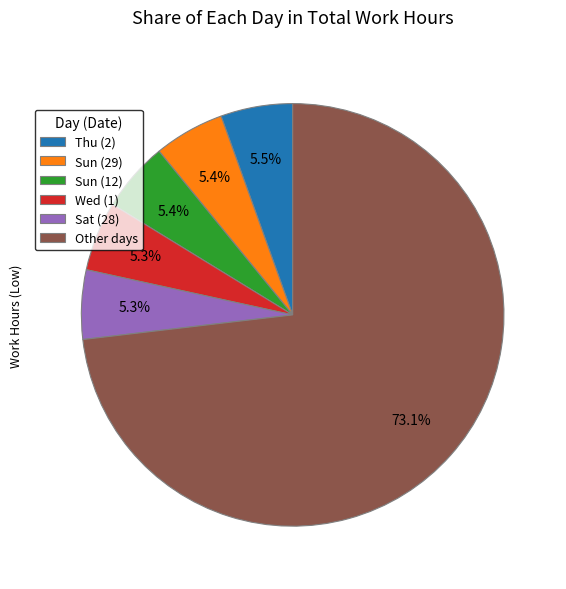

What is the largest slice in the pie chart?

Other days